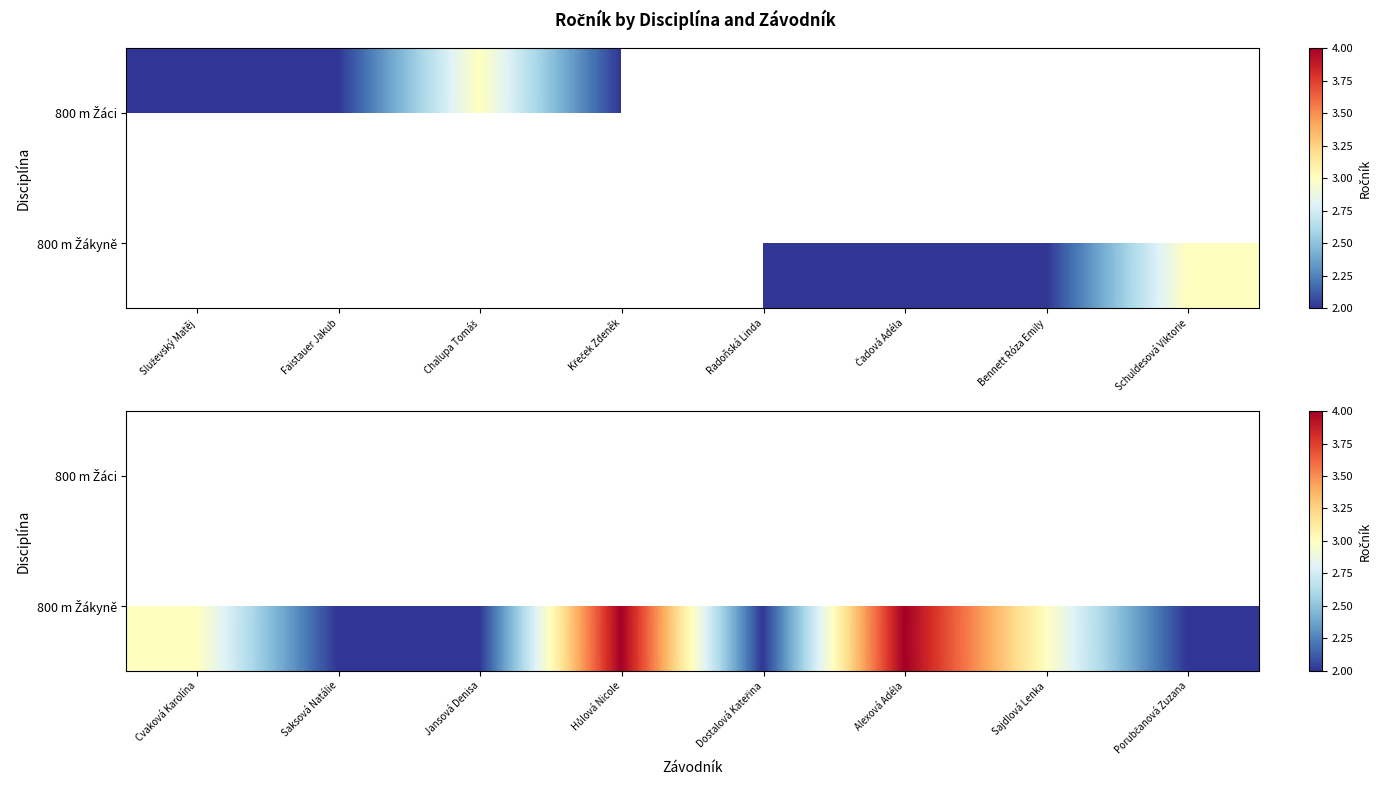

Which series has the largest range (max minus min)?

800 m Žákyně